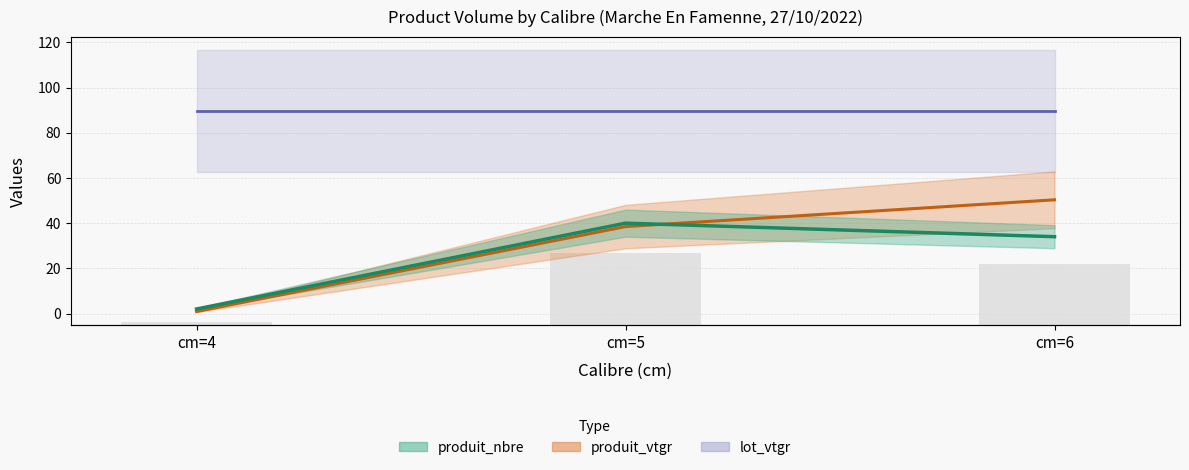

How many categories are shown in the chart?

3